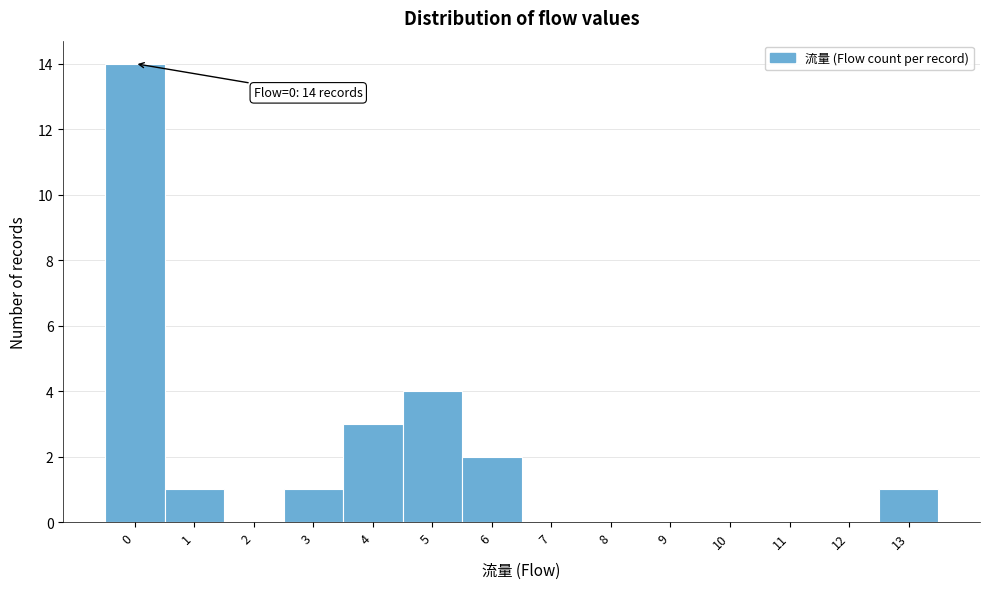

Over which range of the x-axis is the bar tallest?

-0.5 to 0.5